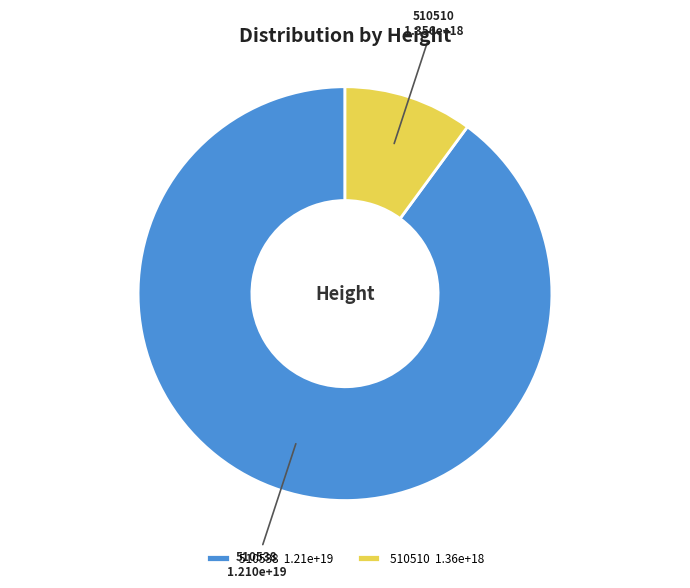

Approximately how many times larger is the value at 510538 1.21e+19 compared to 510510 1.36e+18?

8.9